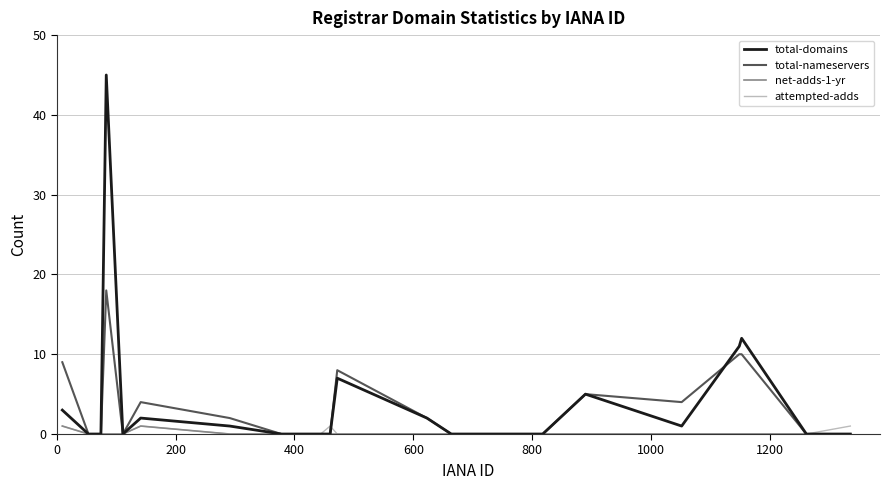

Which series has the largest range (max minus min)?

total-domains